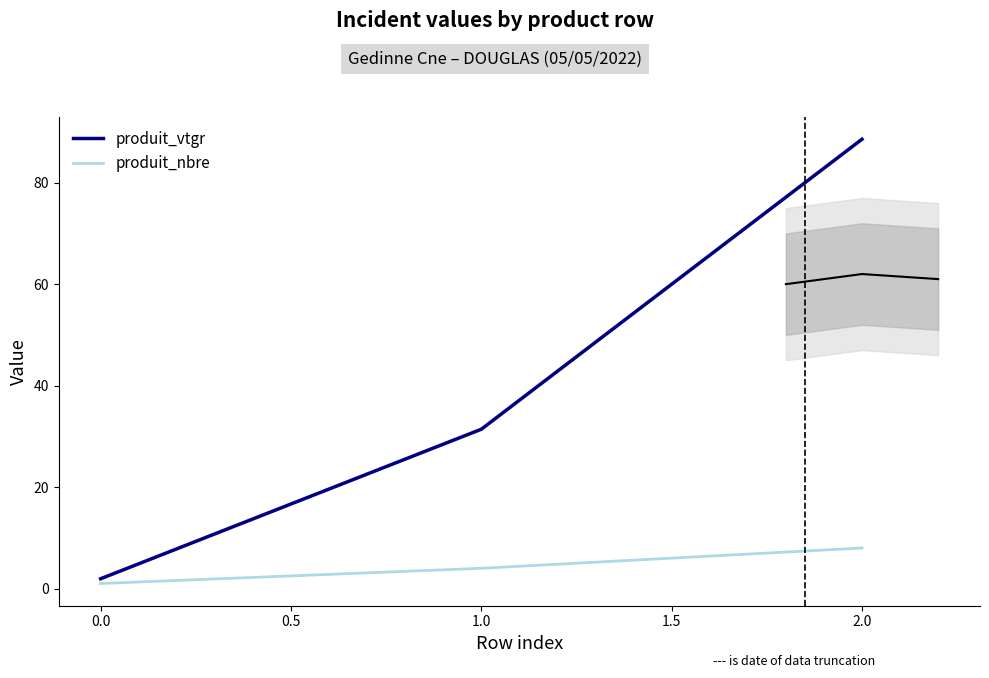

What are all the series names shown in the legend?

produit_vtgr, produit_nbre